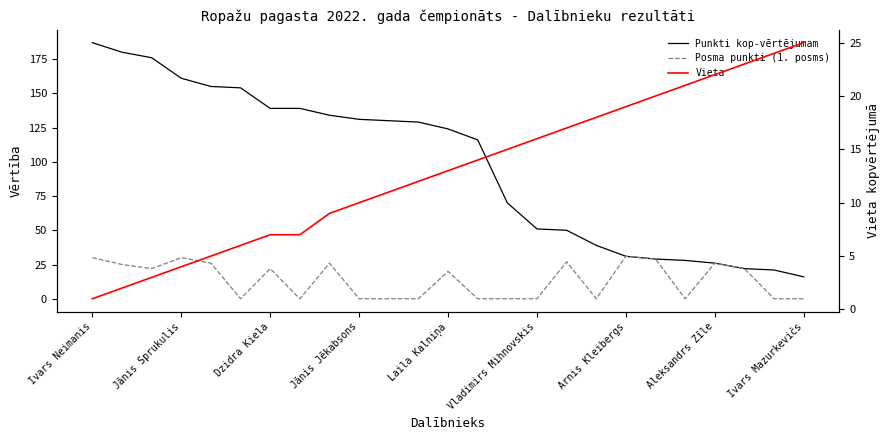

Reading left to right, extract all data points from this chart.

Punkti kop-vērtējumam: 187	180	176	161	155	154	139	139	134	131	130	129	124	116	70	51	50	39	31	29	28	26	22	21	16
Posma punkti (1. posms): 30	25	22	30	26	0	22	0	26	0	0	0	20	0	0	0	27	0	31	29	0	26	22	0	0
Vieta: 1	2	3	4	5	6	7	7	9	10	11	12	13	14	15	16	17	18	19	20	21	22	23	24	25